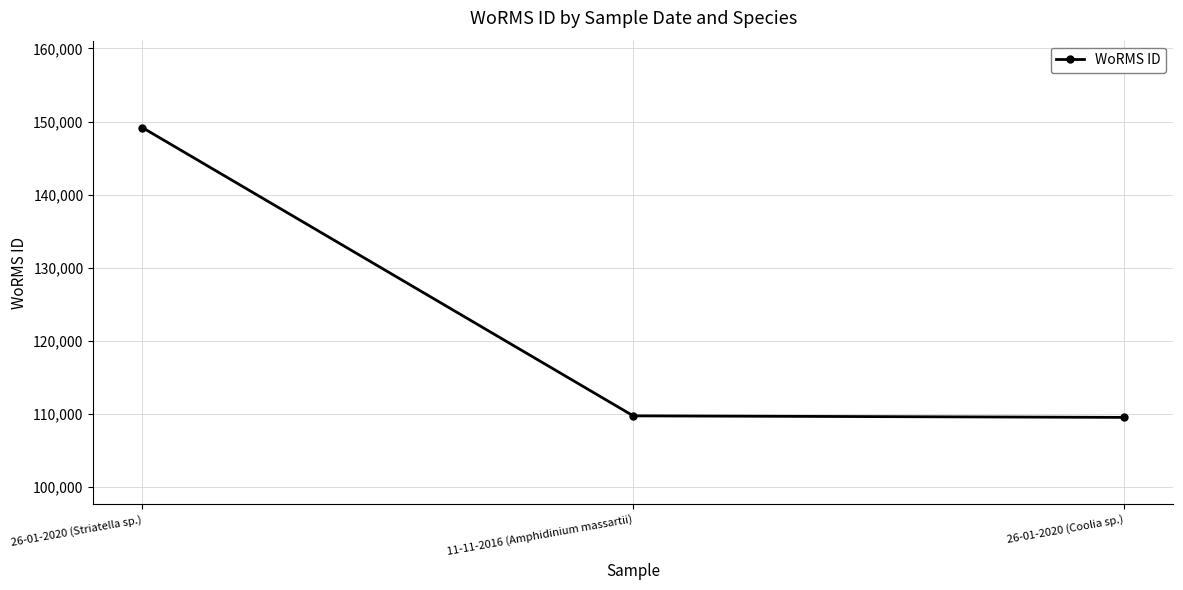

What is the ratio of the value at 26-01-2020 (Striatella sp.) to the value at 11-11-2016 (Amphidinium massartii)?

1.4